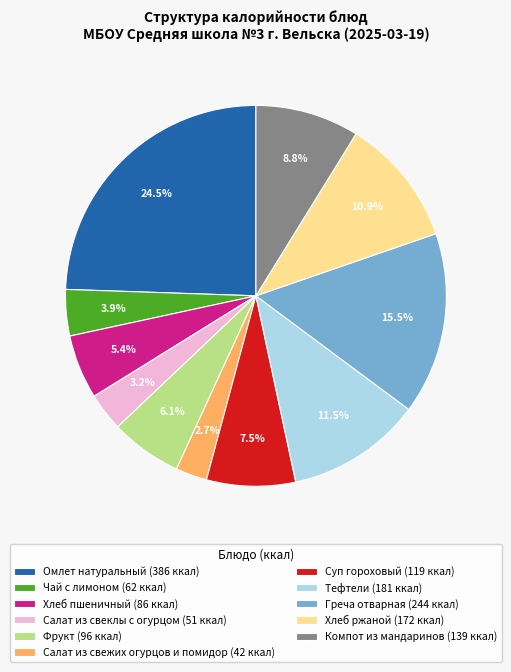

Which slice is the largest?

Омлет натуральный